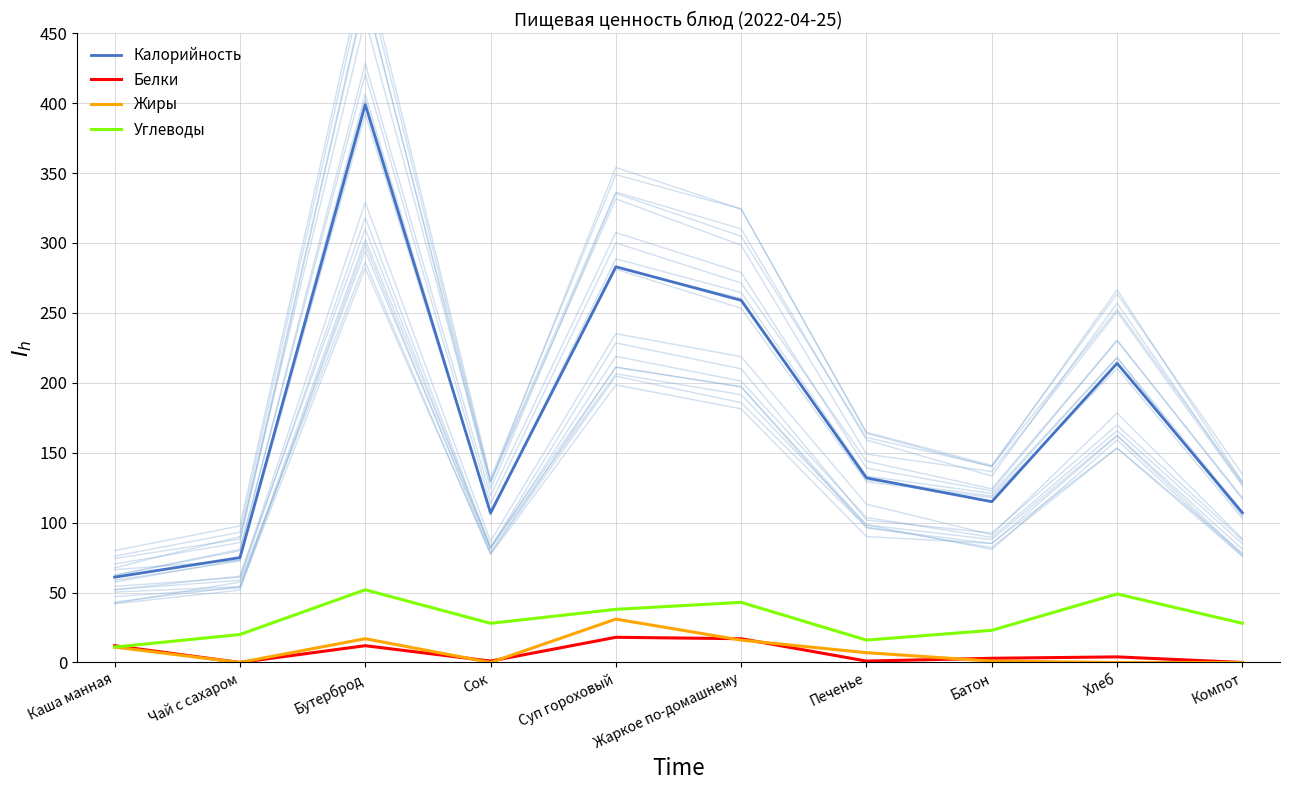

What are all the series names shown in the legend?

Калорийность, Белки, Жиры, Углеводы